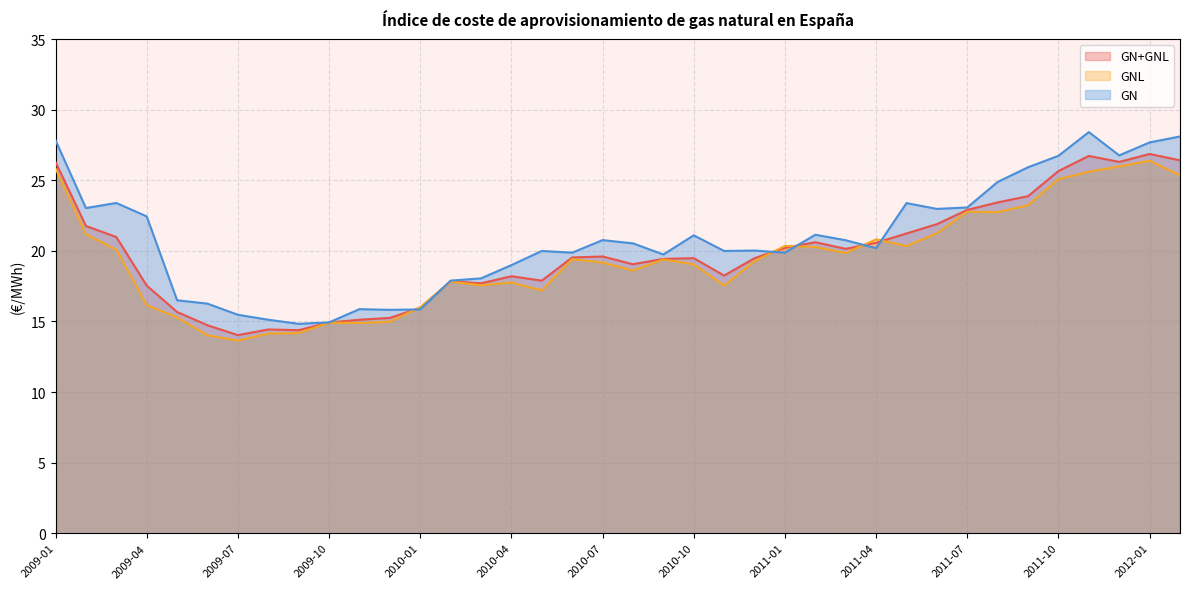

What are all the series names shown in the legend?

GN+GNL, GNL, GN